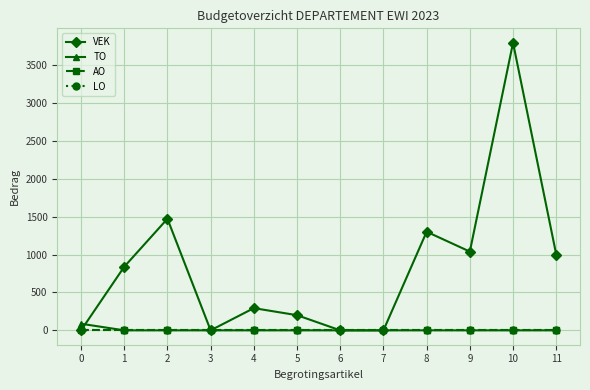

Does the chart have visible grid lines?

Yes